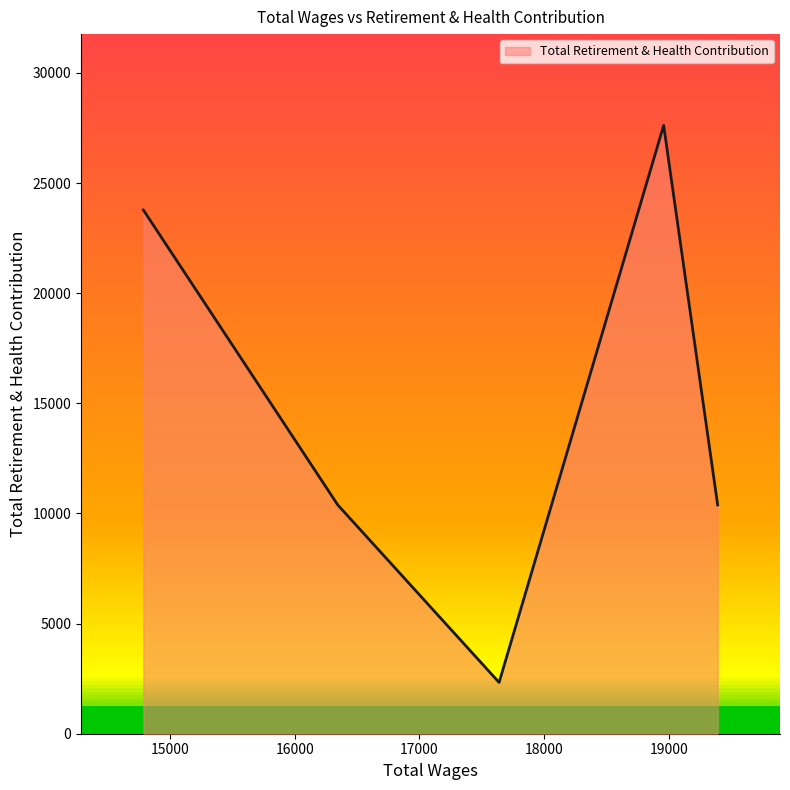

What is the smallest value displayed?

2328